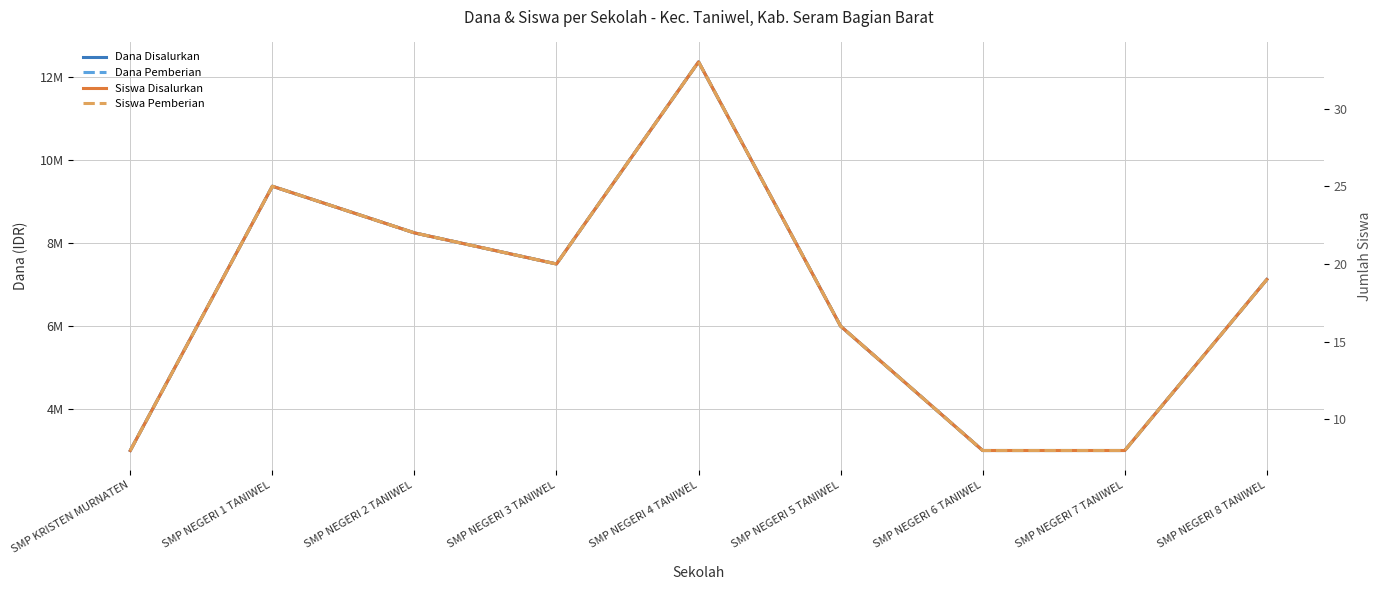

True or false: Dana Pemberian and Dana Disalurkan intersect in this chart.

False